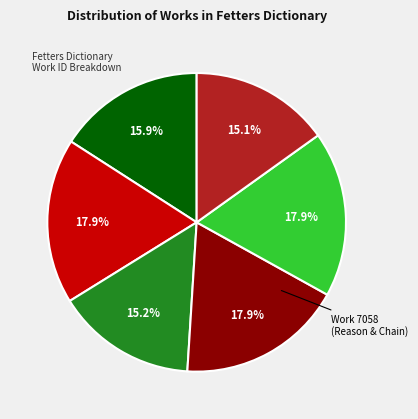

Does any single category account for the majority?

No